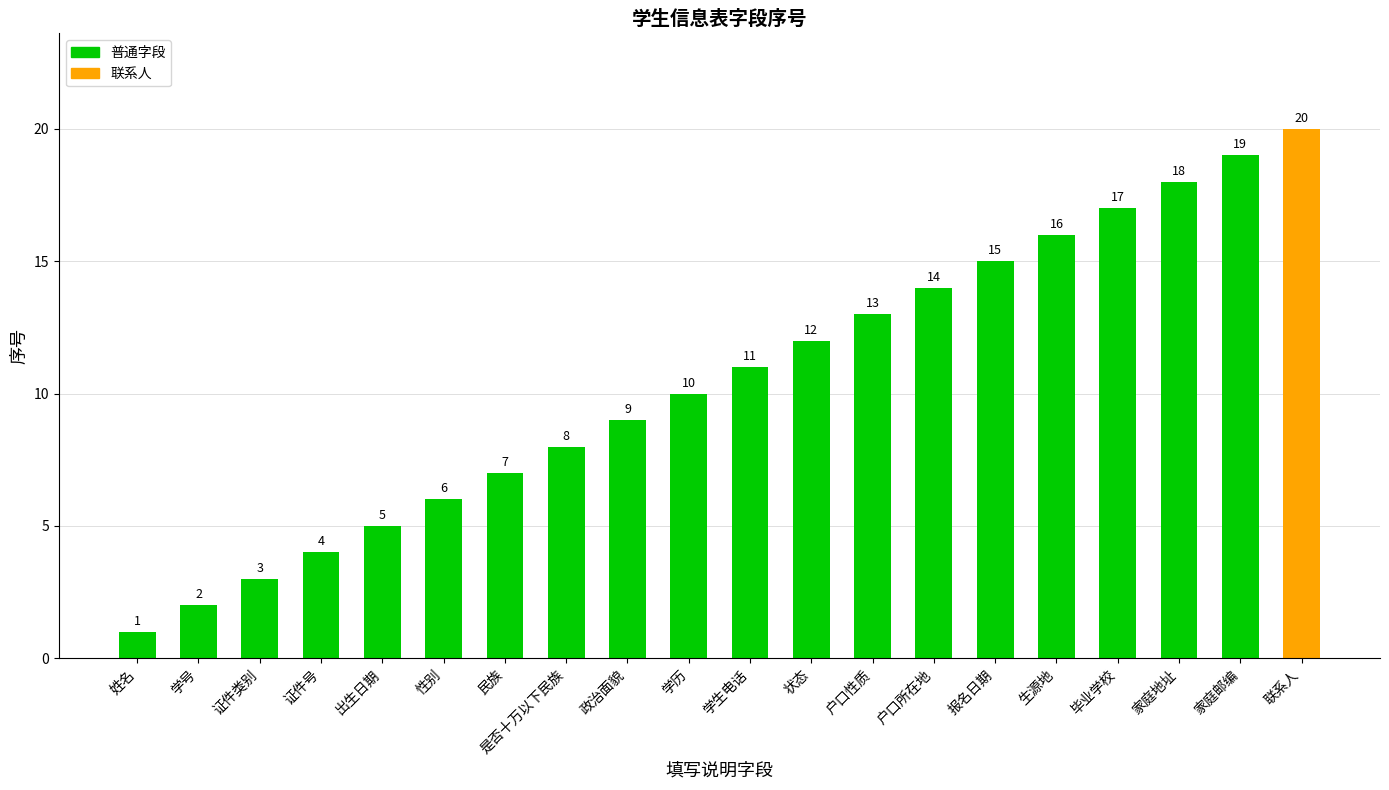

What is the sum of the values at 报名日期 and 家庭邮编?

34